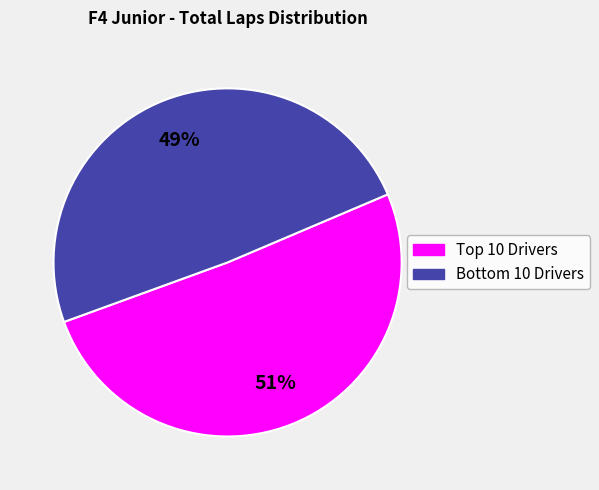

To the nearest percent, what is the difference between the largest and smallest slice percentages?

2%